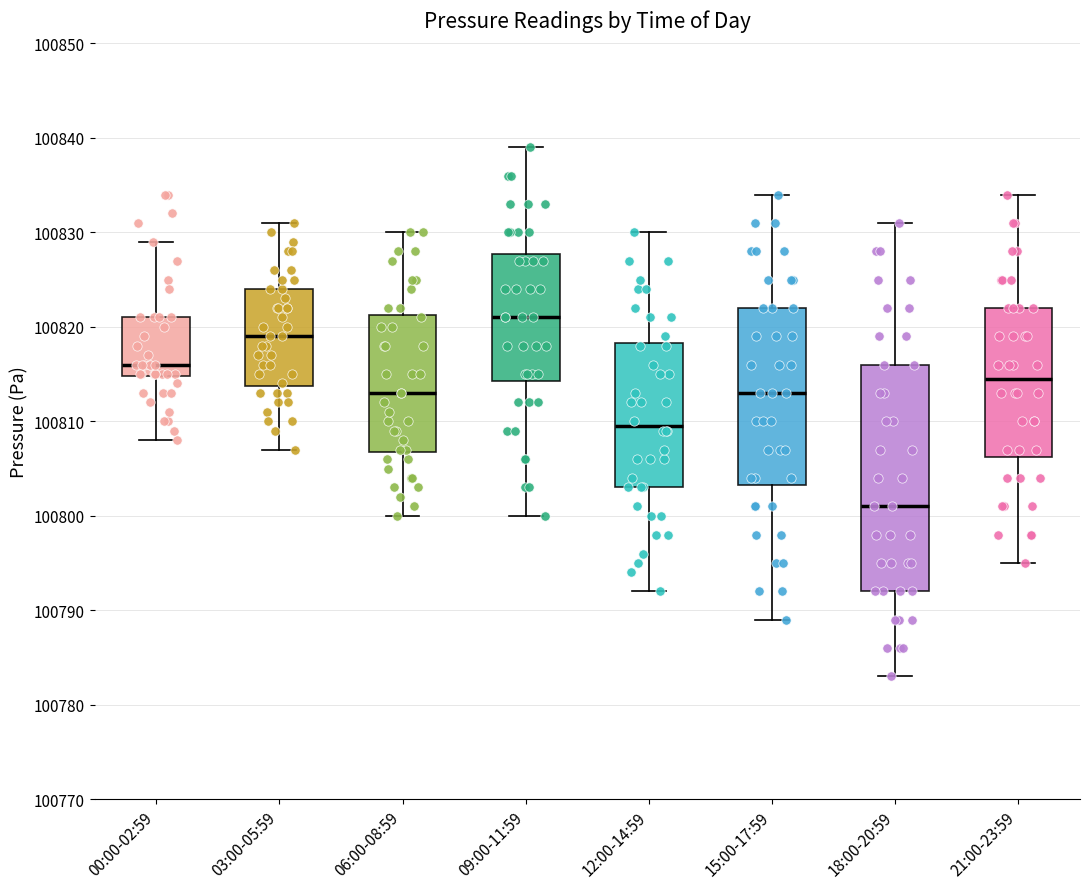

Reading left to right, transcribe this box plot: for each box, give where its median line is, the range the box spans, and where its two whiskers end, as read against the y-axis. The values are not printed on the chart, so give them approximately, as read against the axis.

00:00-02:59: median 100816, box 100815 to 100821, whiskers 100808 to 100829
03:00-05:59: median 100819, box 100814 to 100824, whiskers 100807 to 100831
06:00-08:59: median 100813, box 100807 to 100821, whiskers 100800 to 100830
09:00-11:59: median 100821, box 100814 to 100828, whiskers 100800 to 100839
12:00-14:59: median 100810, box 100803 to 100818, whiskers 100792 to 100830
15:00-17:59: median 100813, box 100803 to 100822, whiskers 100789 to 100834
18:00-20:59: median 100801, box 100792 to 100816, whiskers 100783 to 100831
21:00-23:59: median 100815, box 100806 to 100822, whiskers 100795 to 100834